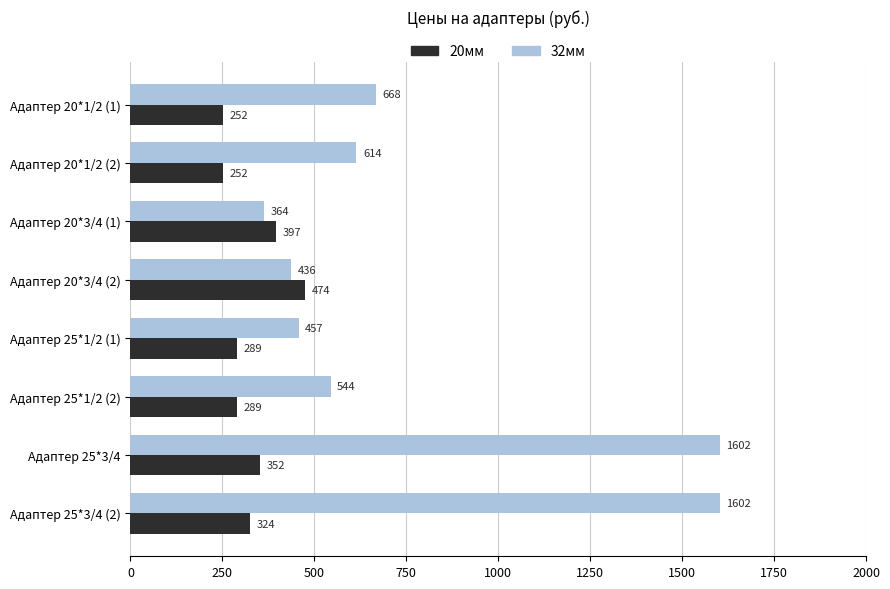

The value of 20мм at Адаптер 20*1/2 (1) is 118. True or false?

False